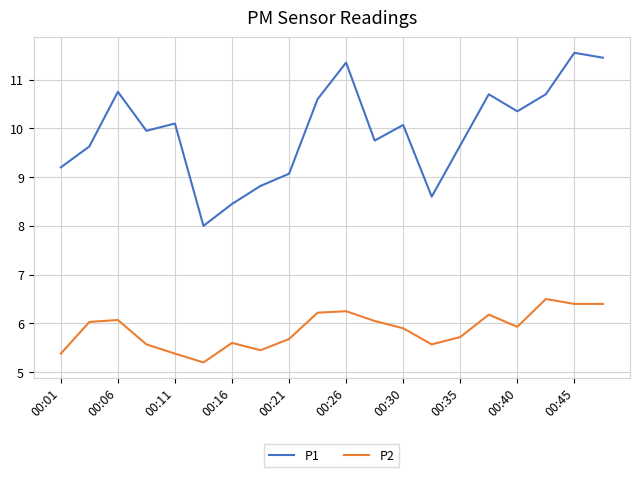

In P1, how many points are higher than both neighbors (excluding endpoints)?

6